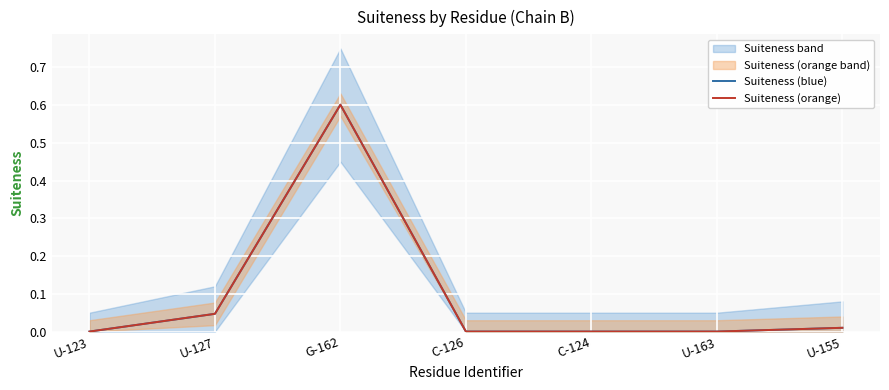

Which series changed the most between U-123 and C-124?

Suiteness (blue)